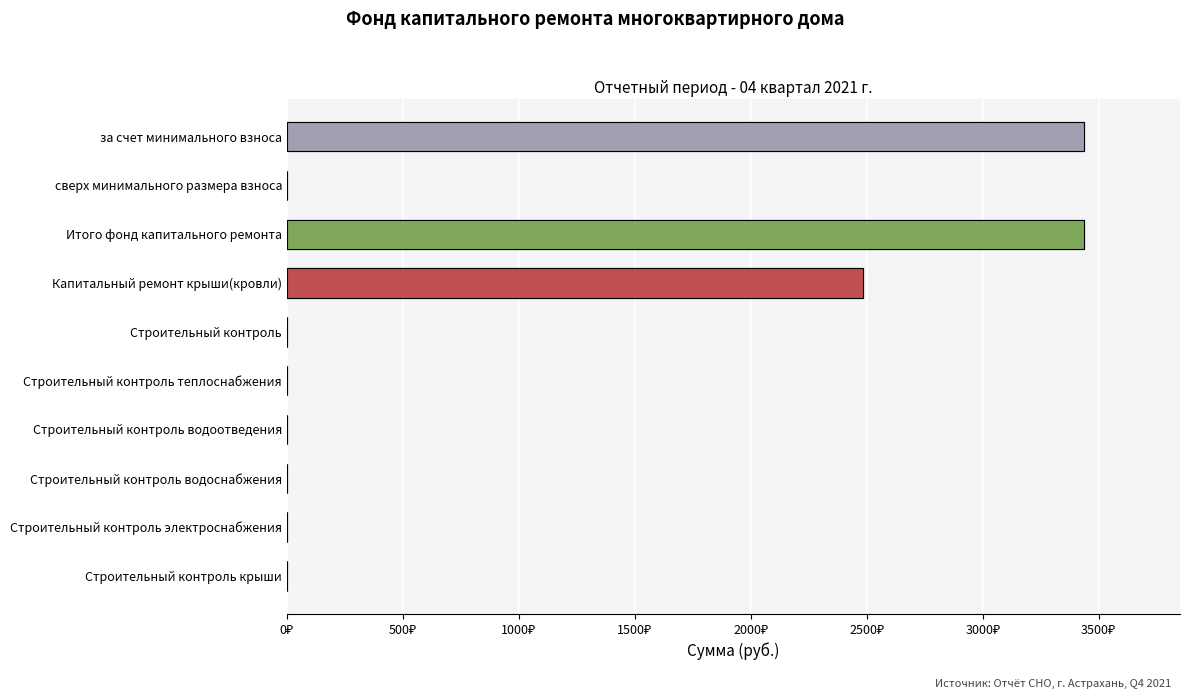

The value at Строительный контроль теплоснабжения is 0.0. True or false?

True